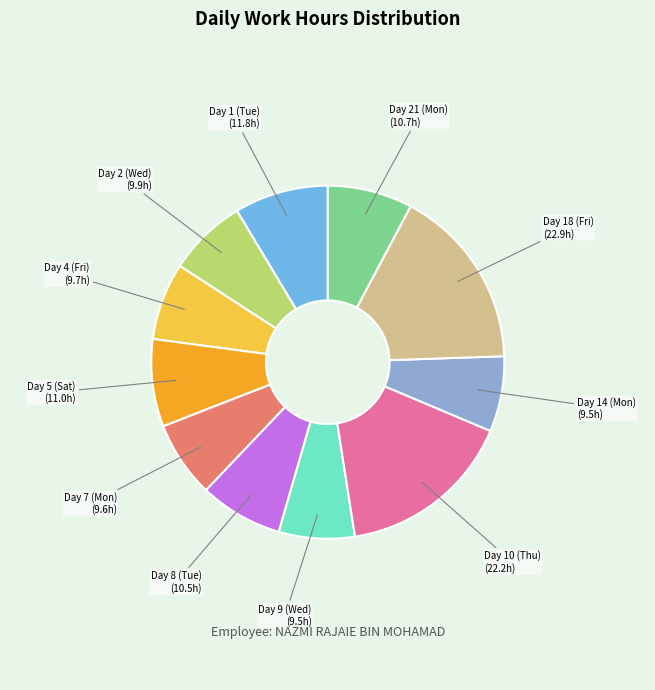

Count the number of slices in the pie.

11